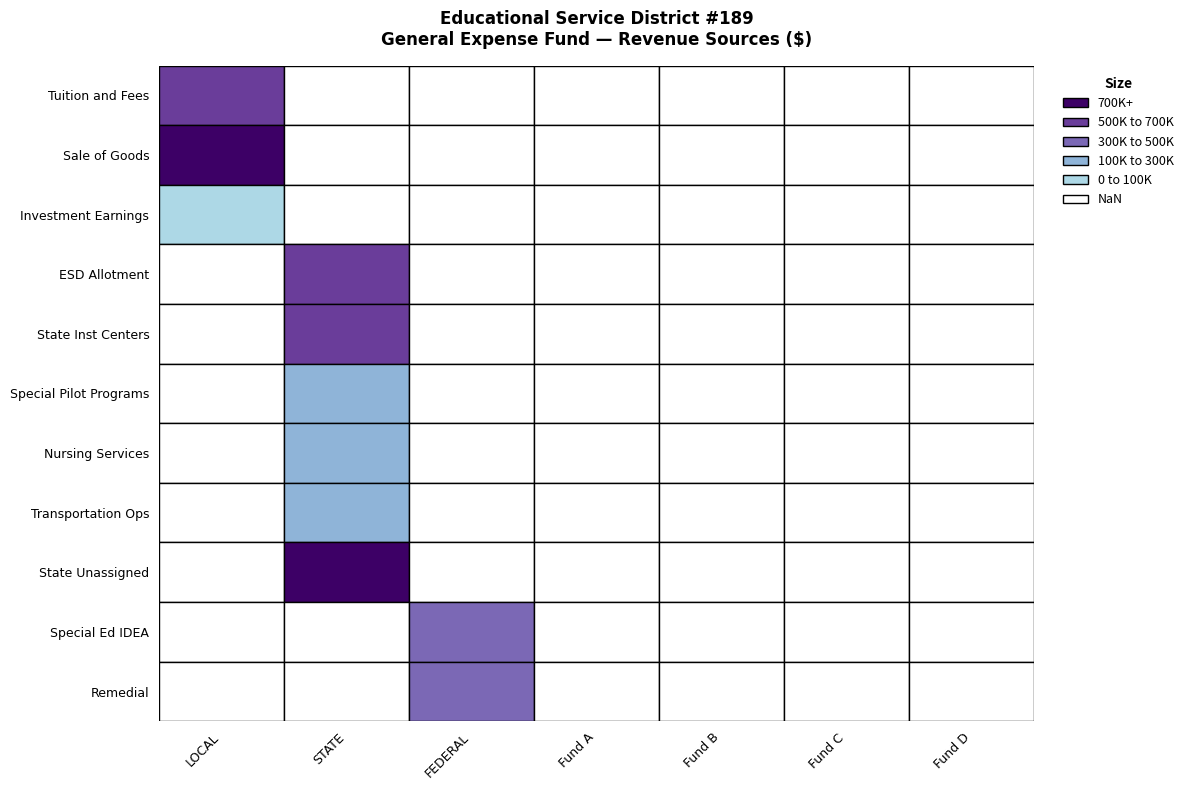

How many data points does each series have?

7